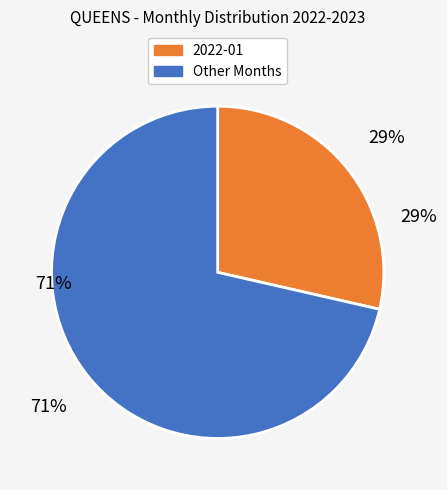

What portion of the pie excludes 2022-01?

71.4%